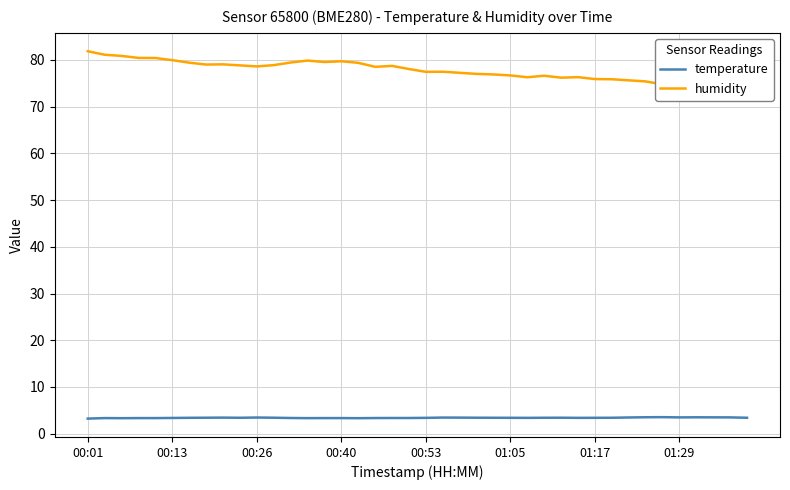

What is the lowest value of the temperature series?

3.2